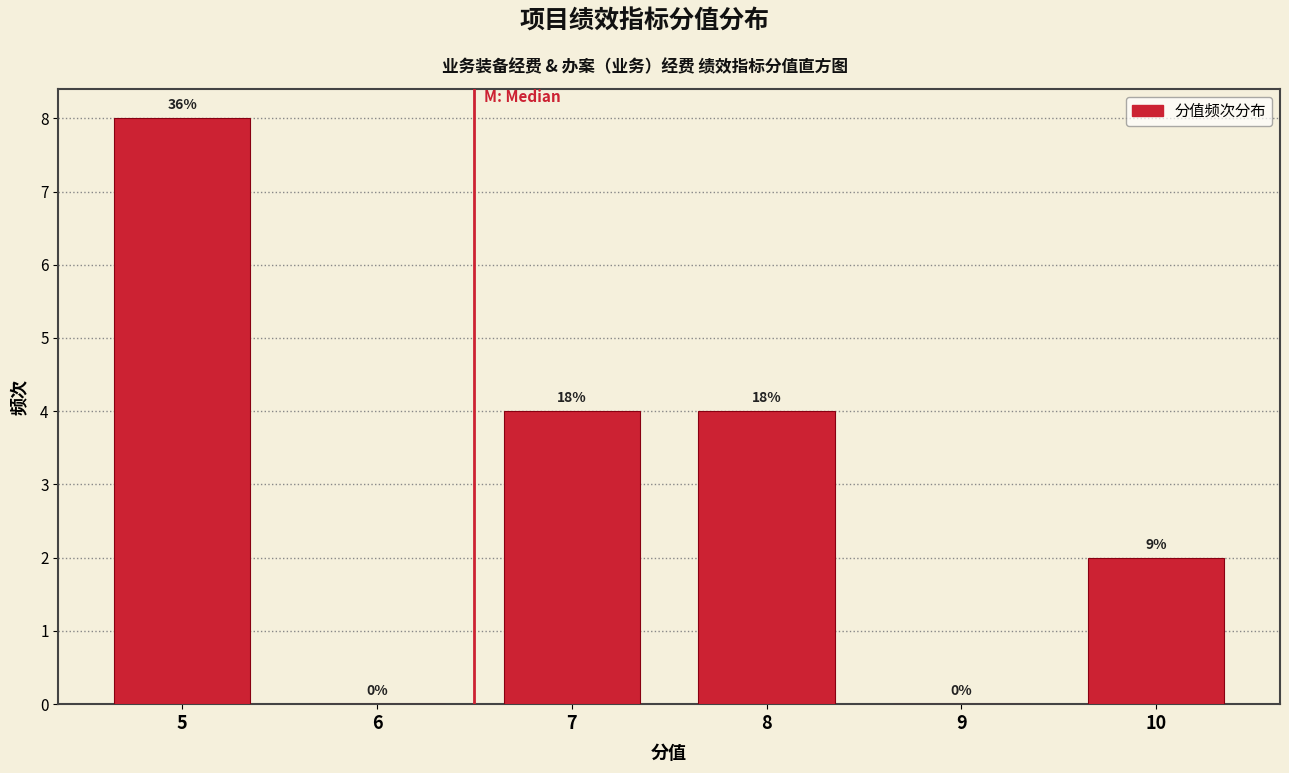

Are the bars horizontal?

No